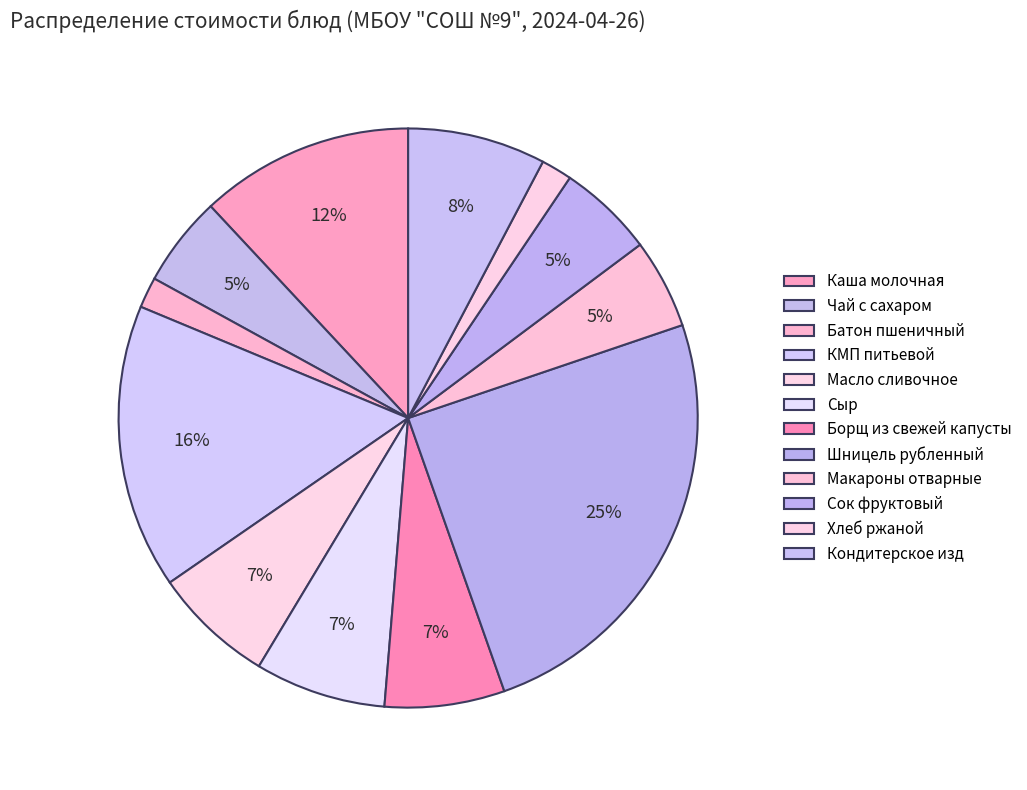

Count the number of slices in the pie.

12